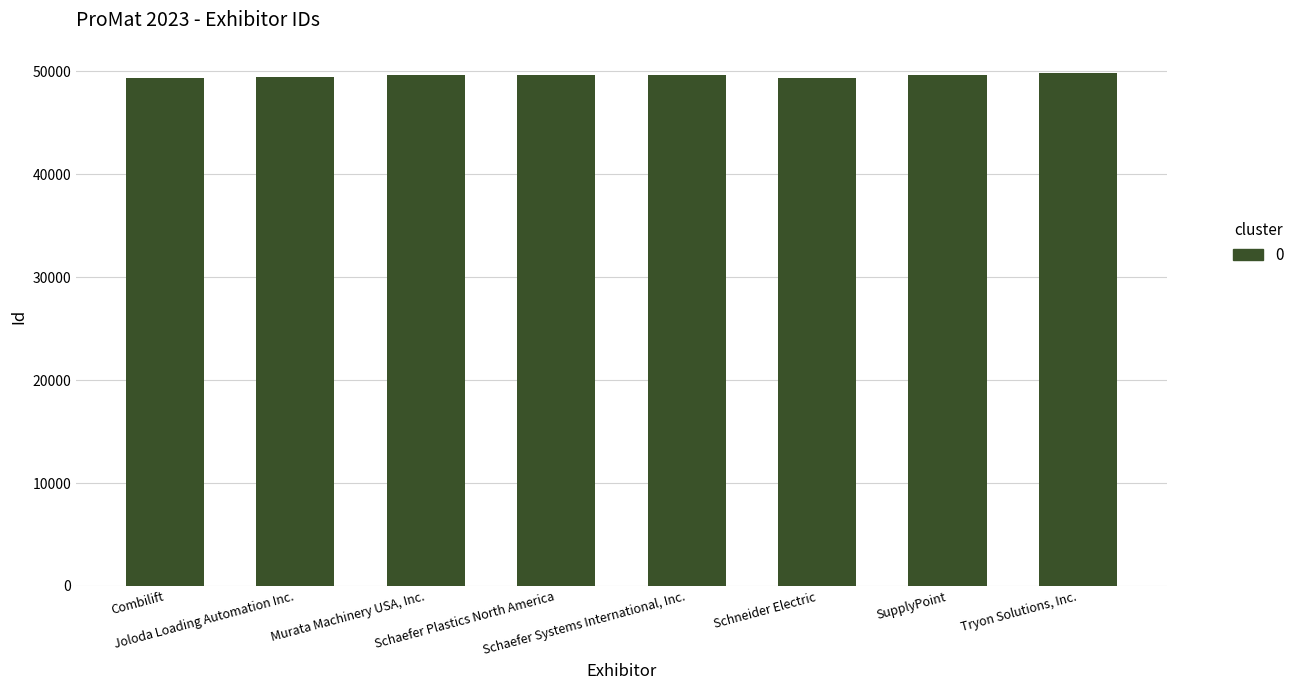

What is the sum of the values at Murata Machinery USA, Inc. and Schaefer Plastics North America?

99289